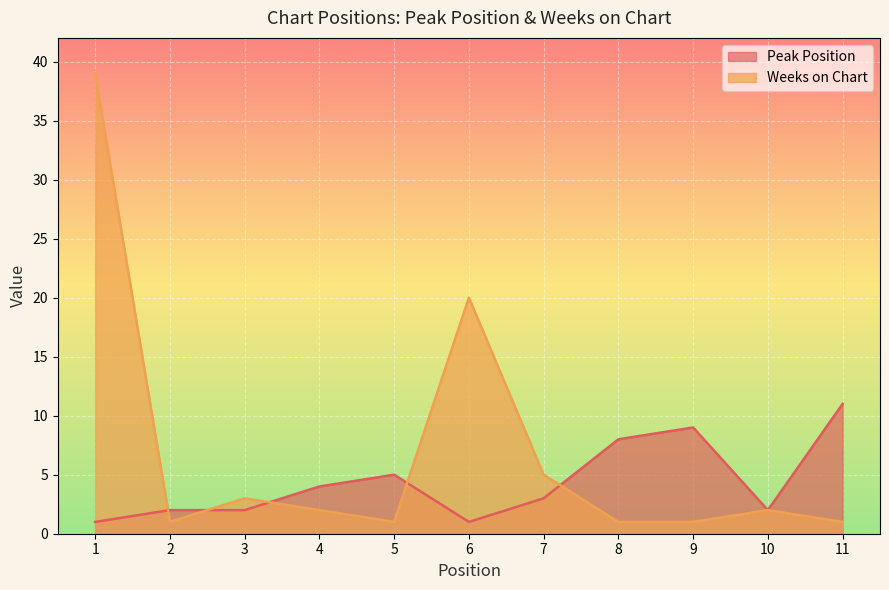

Which has a higher value, 11 or 3?

11